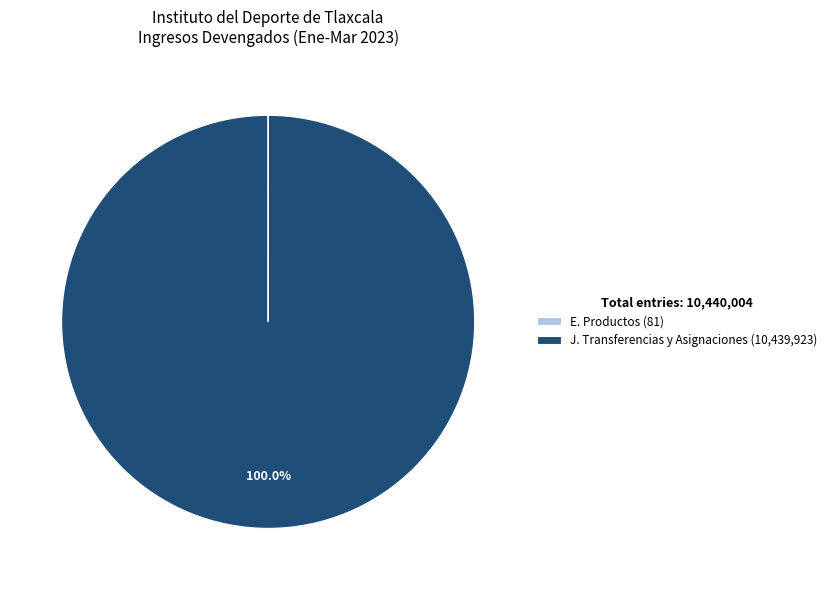

Is there any slice that represents more than half of the pie?

Yes